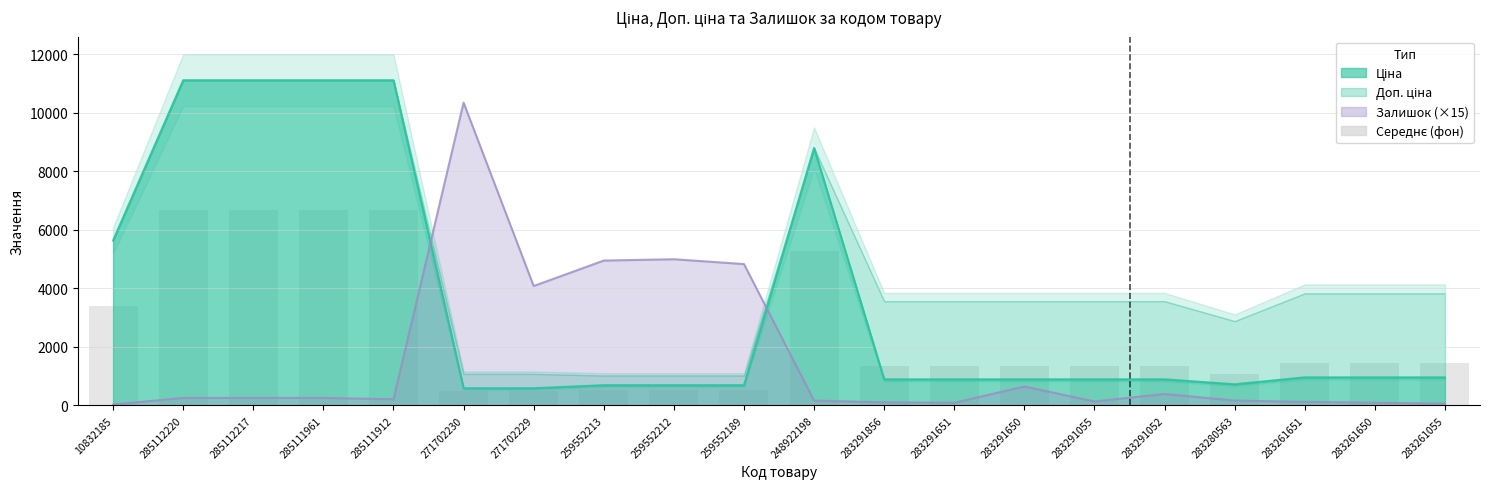

Reading left to right, what are all the values shown in this chart?

10832185=3381.6	285112220=6668.1	285112217=6668.1	285111961=6668.1	285111912=6668.1	271702230=498.1	271702229=498.1	259552213=512.1	259552212=512.1	259552189=512.1	248922198=5278.6	283291856=1334.9	283291651=1334.9	283291650=1334.9	283291055=1334.9	283291052=1334.9	283280563=1079.4	283261651=1435.6	283261650=1435.6	283261055=1435.6